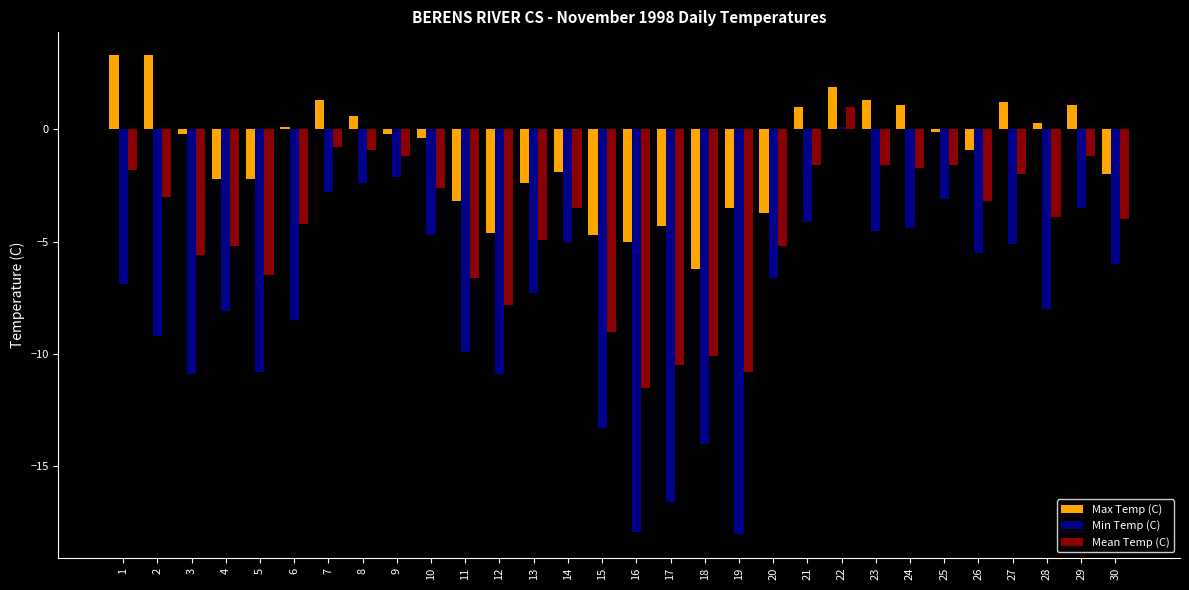

What is the difference between the Min Temp (C) values at 4 and 21?

4.0